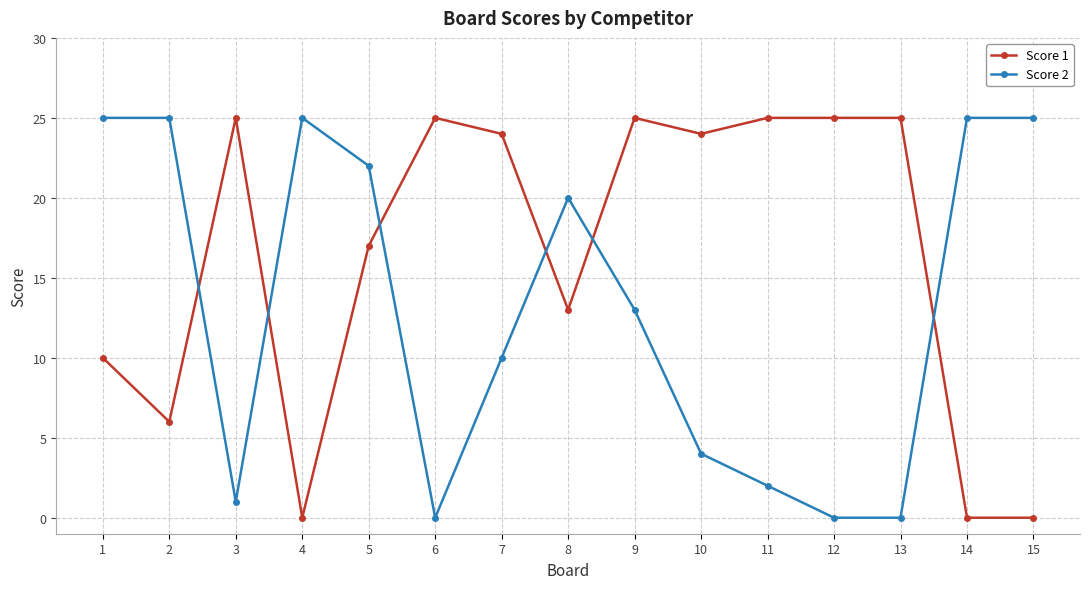

Reading right to left, extract all data points from this chart.

Score 1: 15=0	14=0	13=25	12=25	11=25	10=24	9=25	8=13	7=24	6=25	5=17	4=0	3=25	2=6	1=10
Score 2: 15=25	14=25	13=0	12=0	11=2	10=4	9=13	8=20	7=10	6=0	5=22	4=25	3=1	2=25	1=25